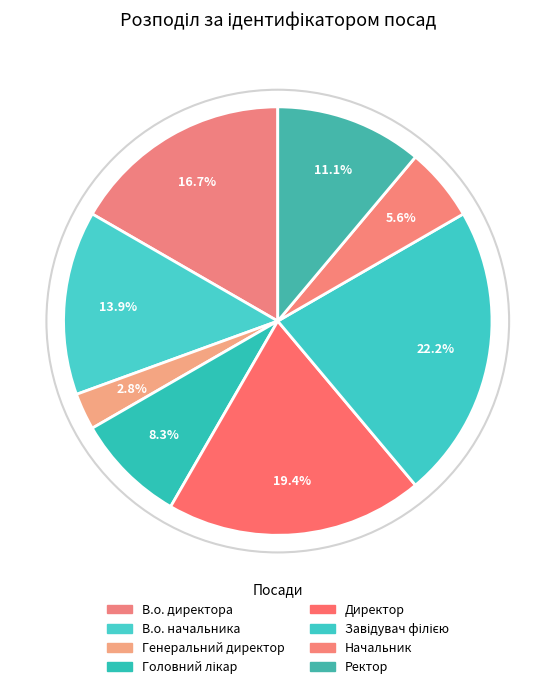

How many segments does this pie chart have?

8